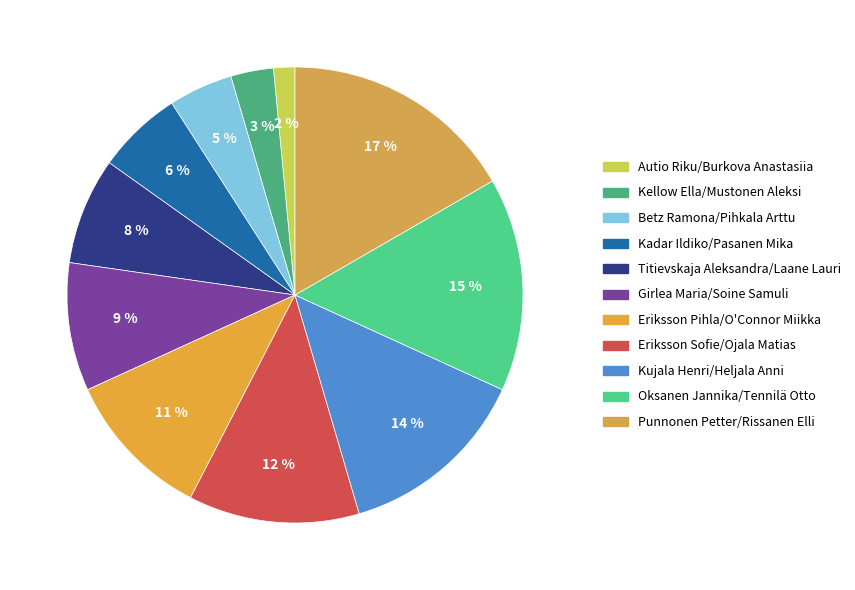

How many segments does this pie chart have?

11